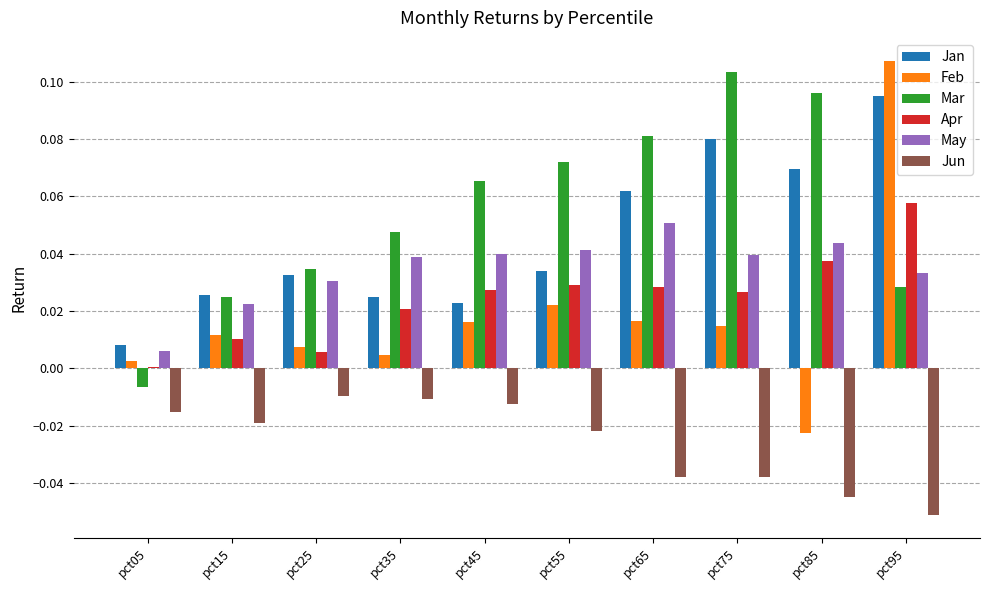

What is the sum of all Jun values?

-0.3